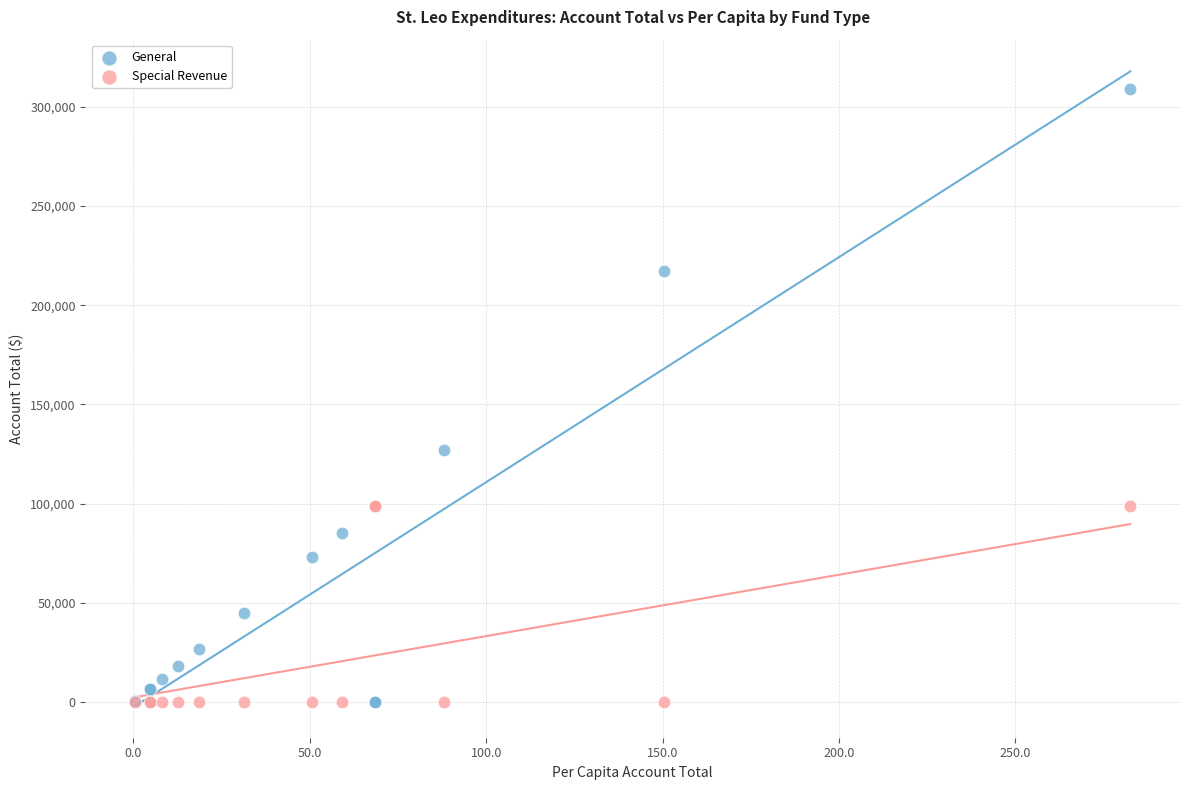

Which series contains the highest Y value?

General